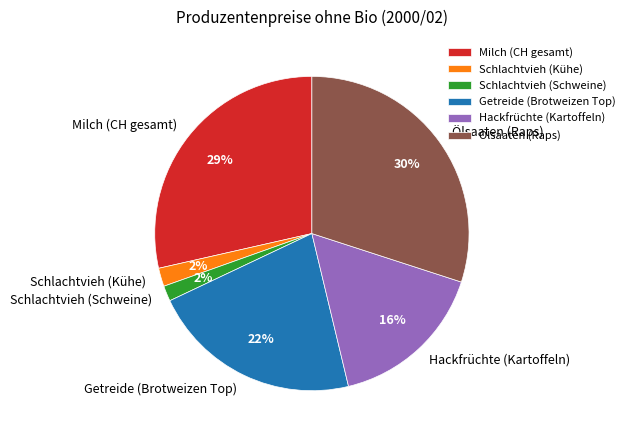

Which slice is the largest?

Ölsaaten (Raps)